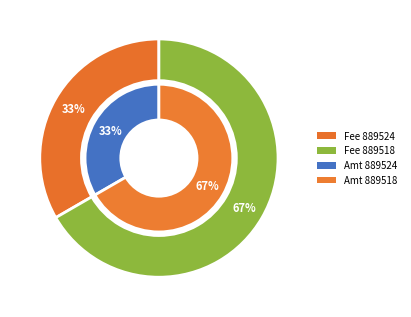

True or false: 889518 accounts for 75% of the total.

False